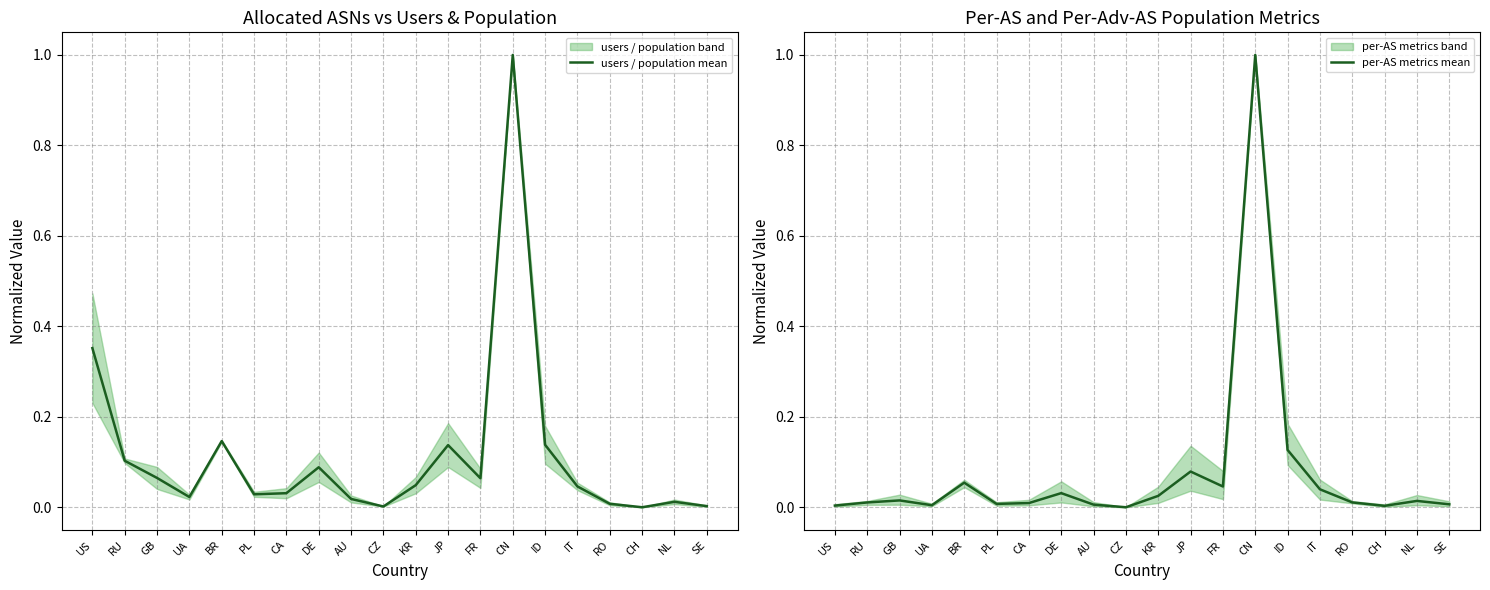

How many data points in users / population mean are above 0?

19